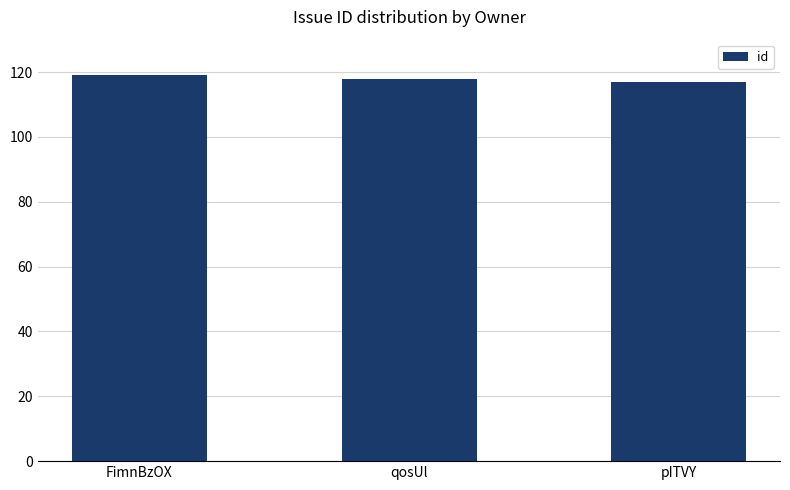

What is the approximate value at FimnBzOX?

119